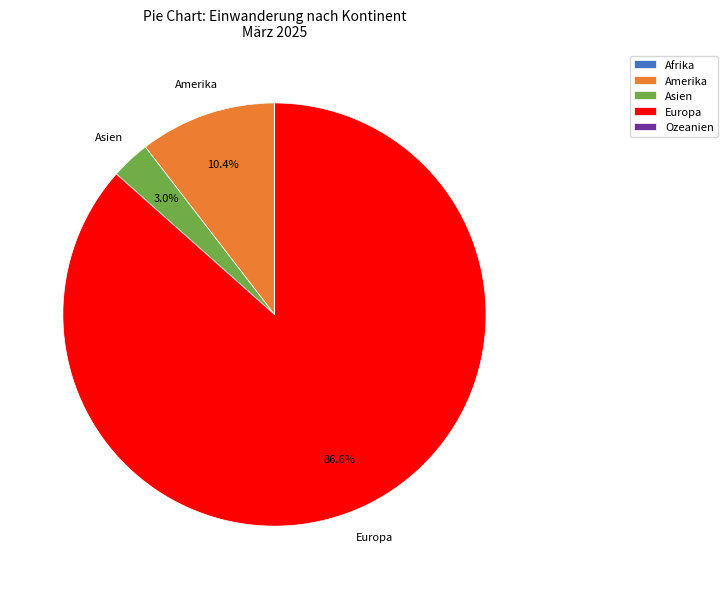

Does any single category account for the majority?

Yes